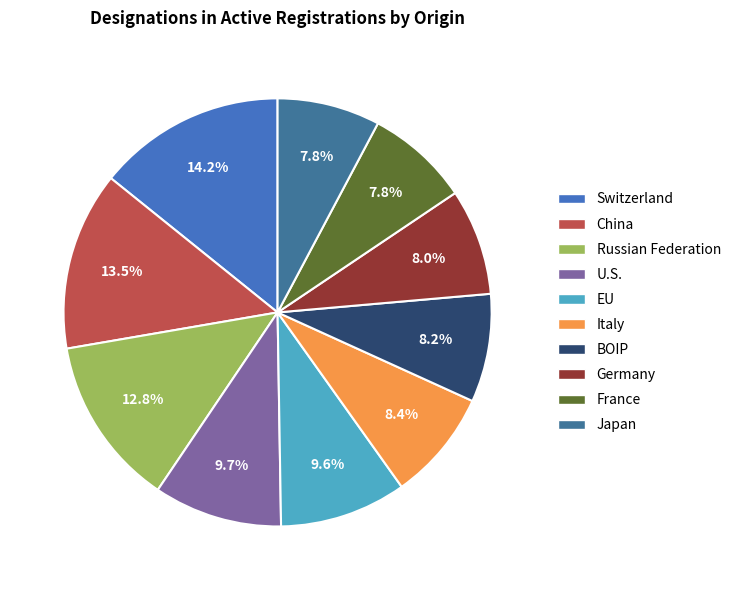

The France slice represents 8% of the pie. True or false?

True